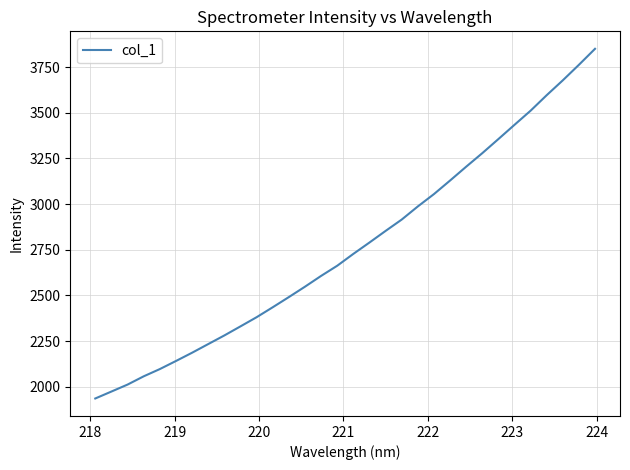

How many lines are shown in the chart?

1